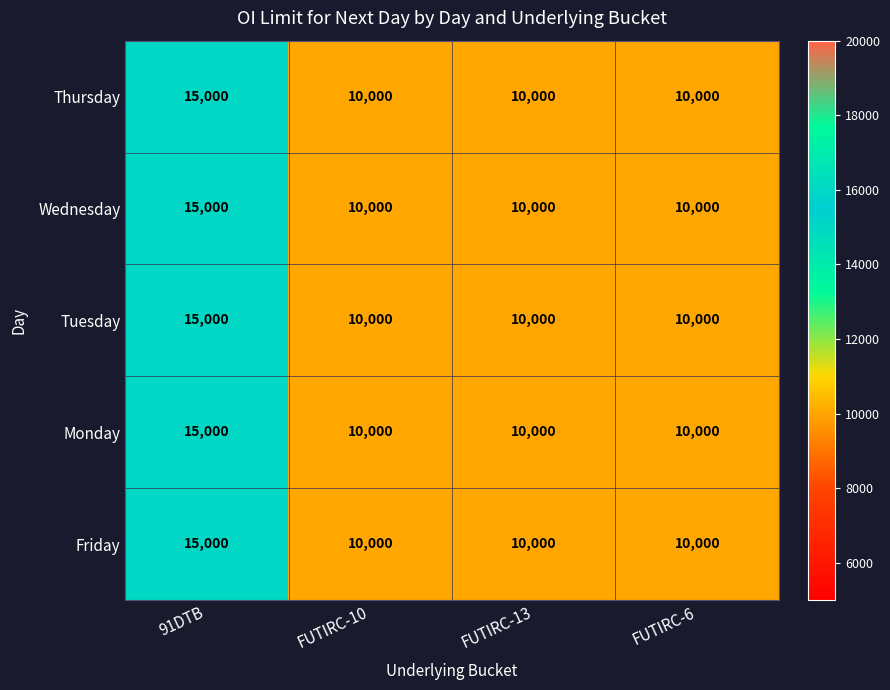

What is the lowest value of the Wednesday series?

10000